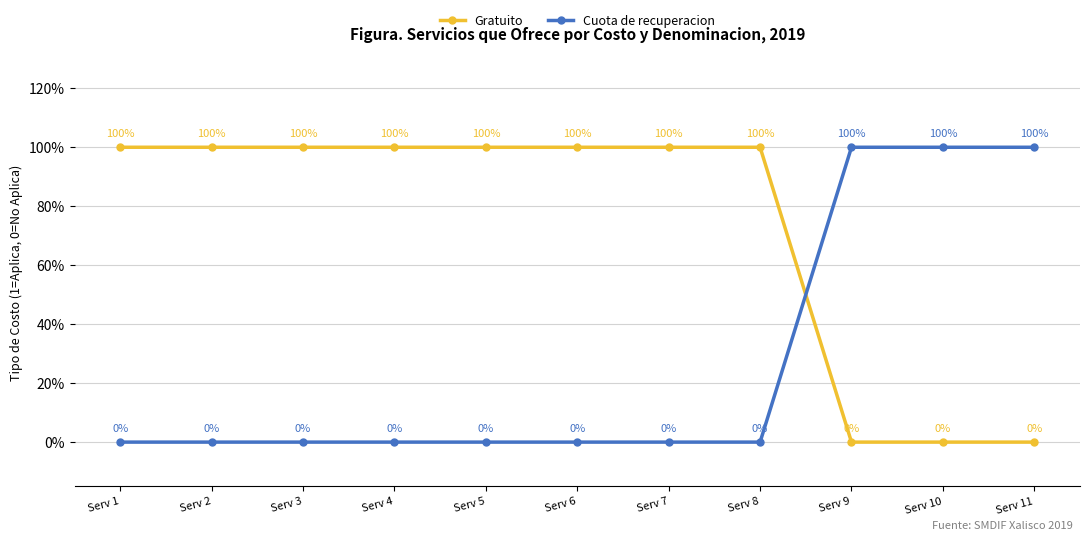

At which category does the chart reach its peak across all series?

Serv 1